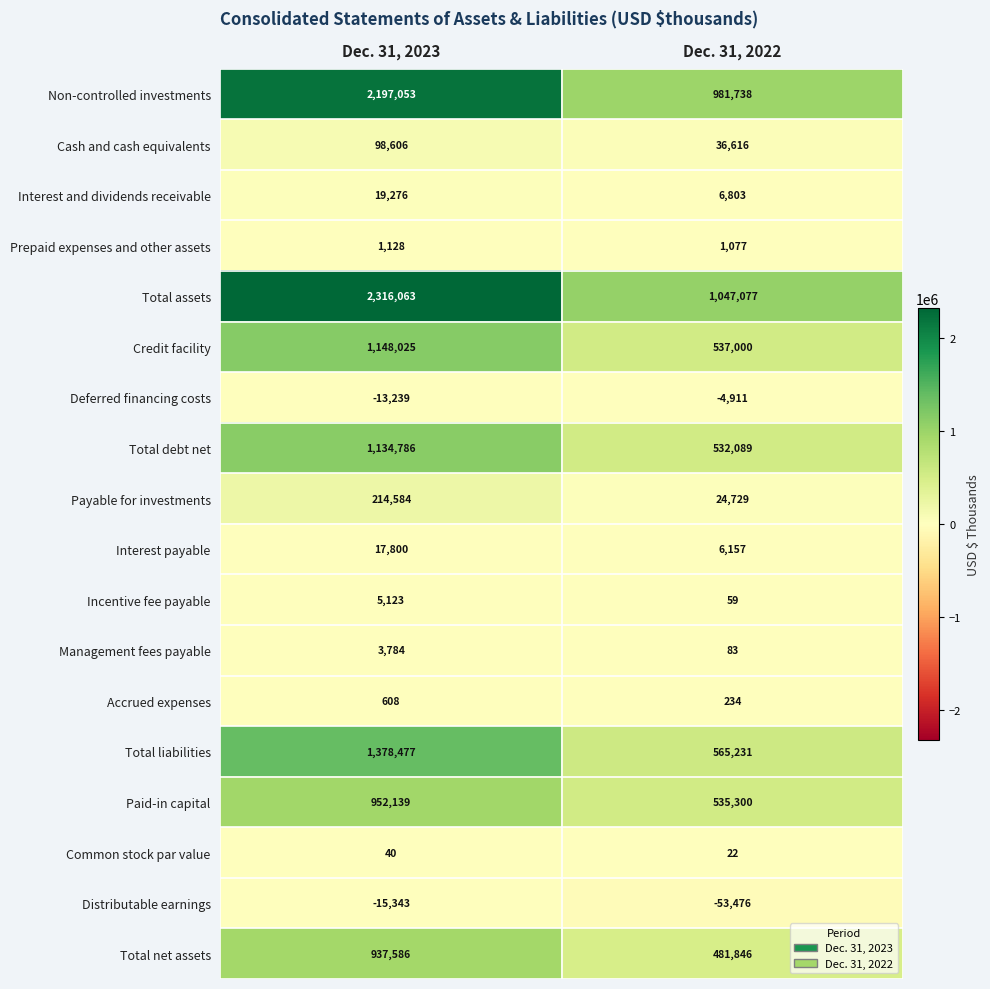

How many data points does each series have?

2